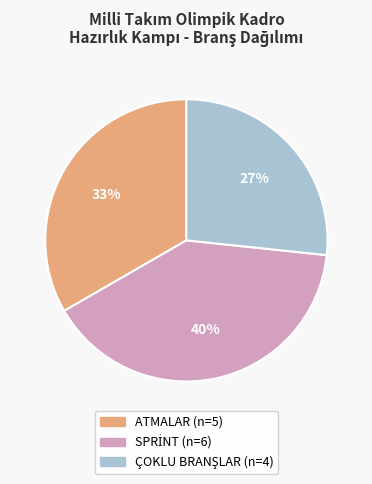

What percentage is the ATMALAR slice, to the nearest percent?

33%